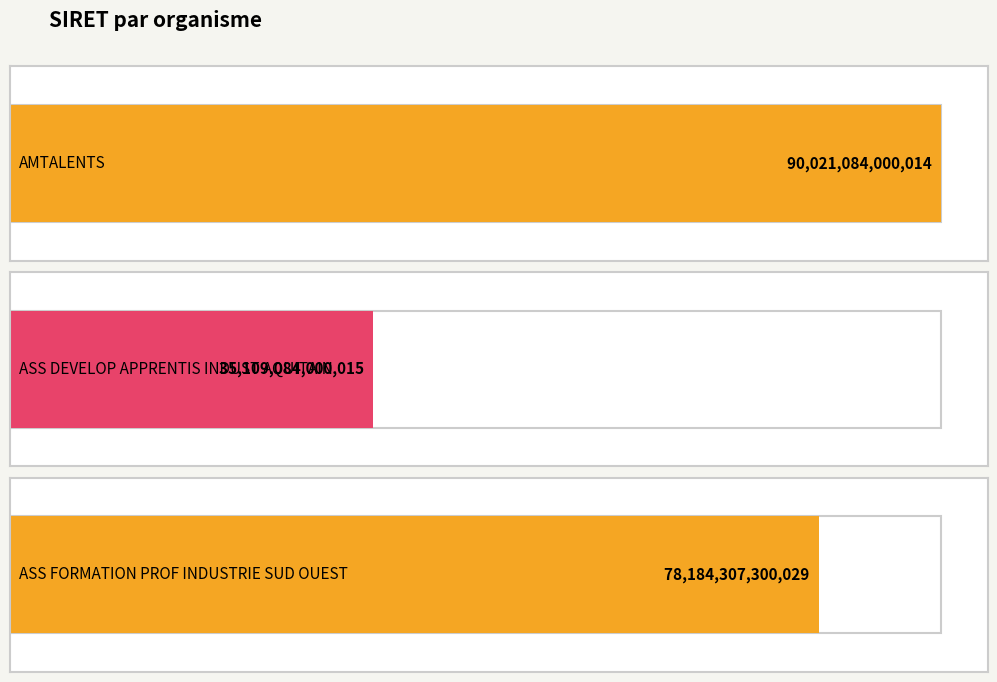

Read the value at ASS DEVELOP APPRENTIS INDUST AQUITAIN.

35109084000015